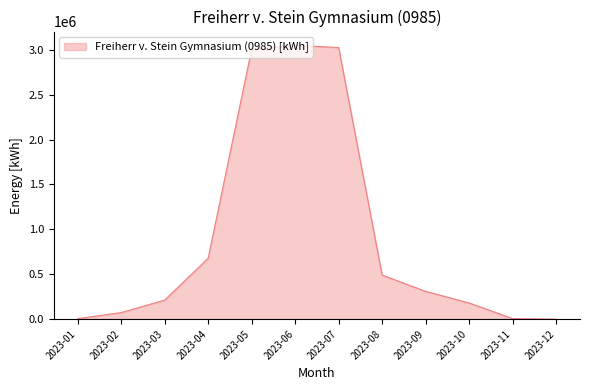

Which has a higher value, 2023-08 or 2023-04?

2023-04